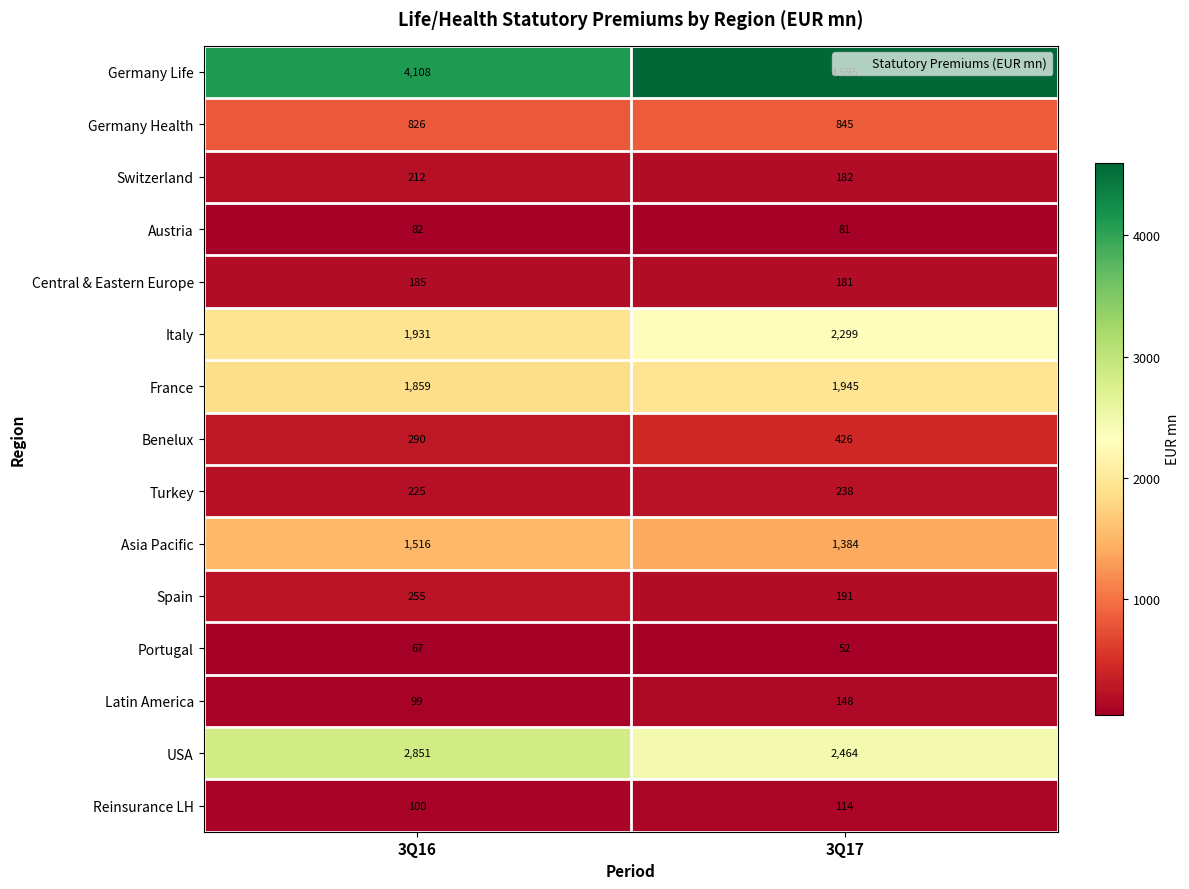

What is the total value across all series at 3Q17?

15145